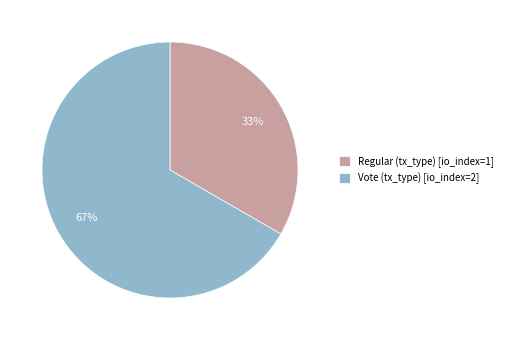

Does any single category account for the majority?

Yes